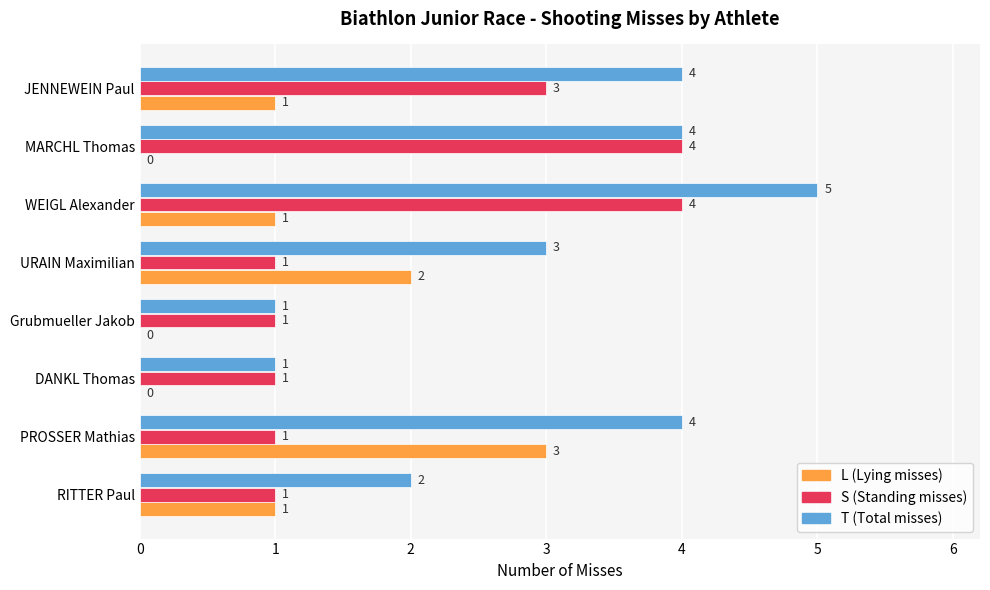

How many L (Lying misses) values are between 0 and 2?

7